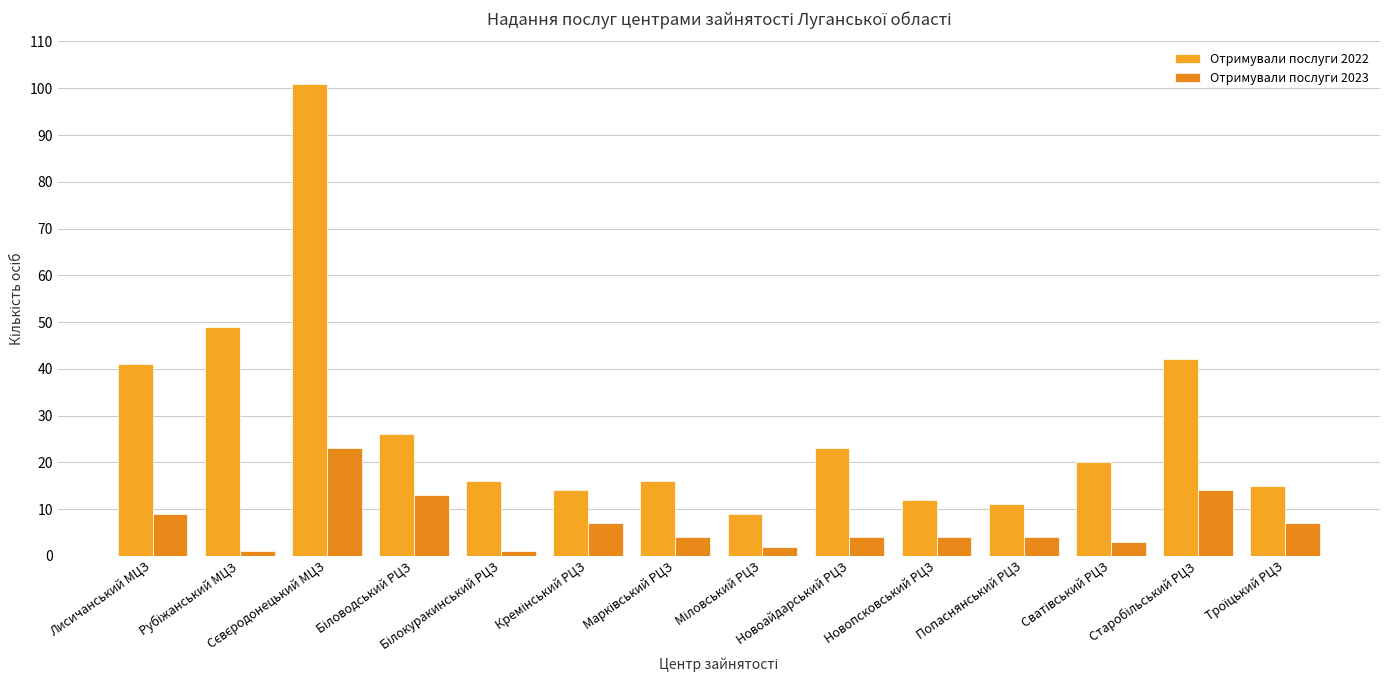

Count the number of data series in this chart.

2